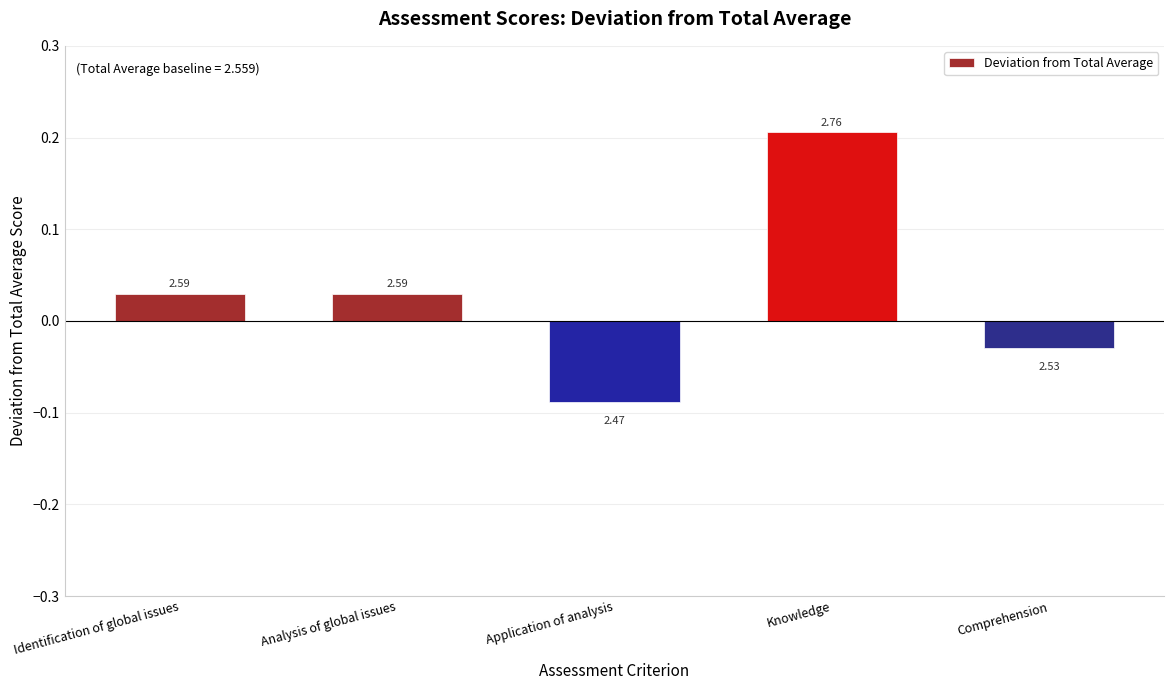

The value at Identification of global issues is 0.0. True or false?

True